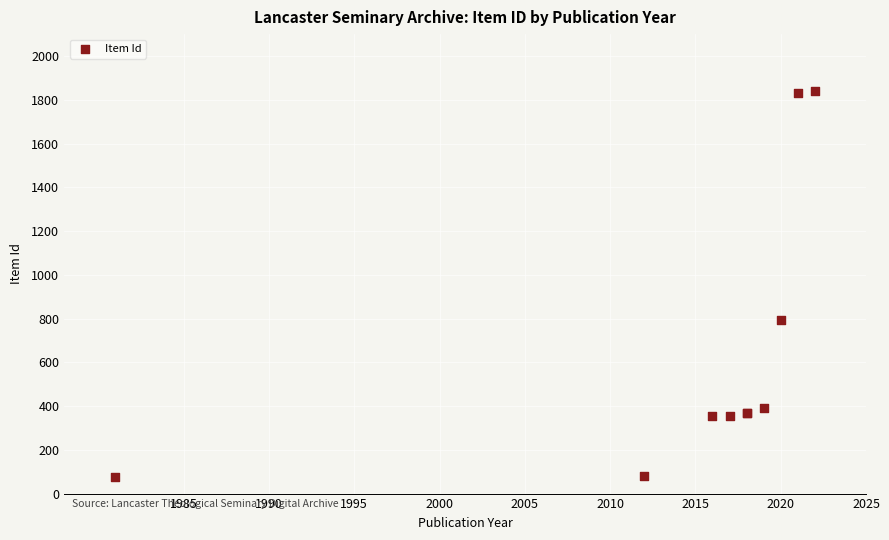

What Y value in the scatter plot is closest to 958?

792